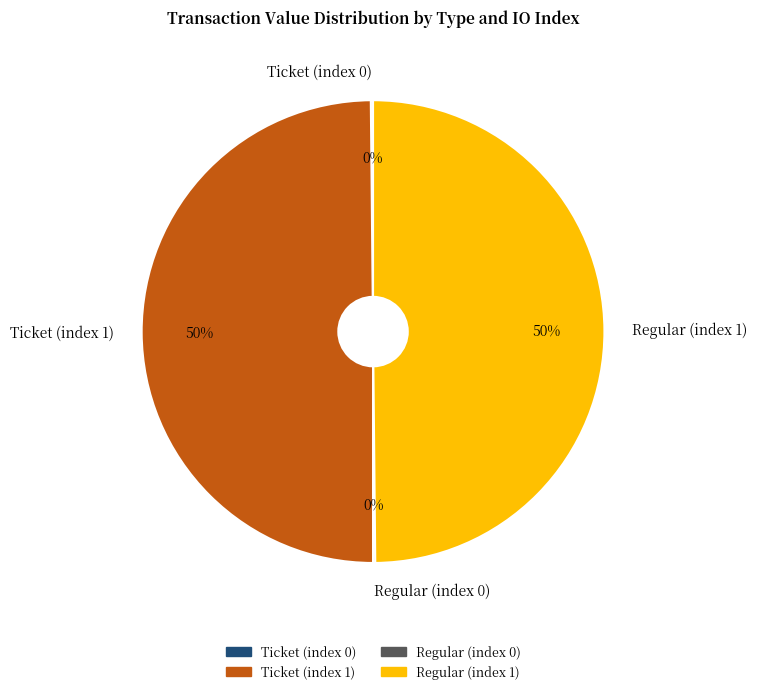

To the nearest percent, what portion does Ticket (index 1) represent?

50%